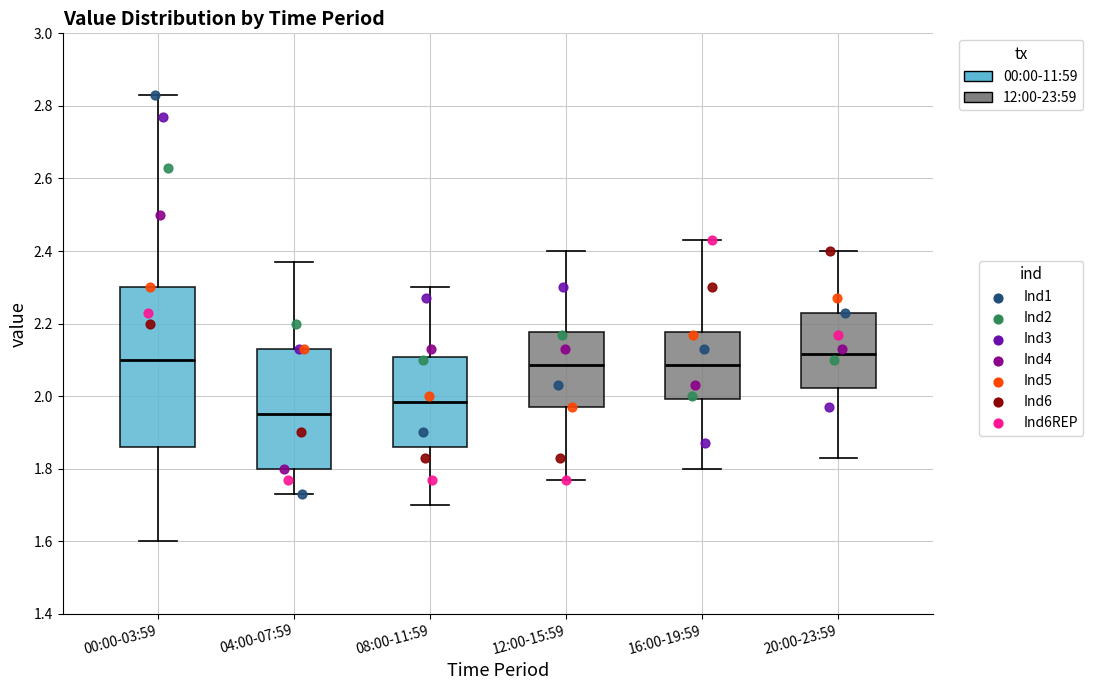

Reading left to right, read every box against the y-axis: the position of its median line, the range the box covers, and the ends of its whiskers. The values are not printed on the chart, so give them approximately, as read against the axis.

00:00-03:59: median 2.10, box 1.86 to 2.30, whiskers 1.60 to 2.84
04:00-07:59: median 1.96, box 1.80 to 2.14, whiskers 1.74 to 2.38
08:00-11:59: median 1.98, box 1.86 to 2.10, whiskers 1.70 to 2.30
12:00-15:59: median 2.08, box 1.98 to 2.18, whiskers 1.78 to 2.40
16:00-19:59: median 2.08, box 2.00 to 2.18, whiskers 1.80 to 2.44
20:00-23:59: median 2.12, box 2.02 to 2.24, whiskers 1.84 to 2.40